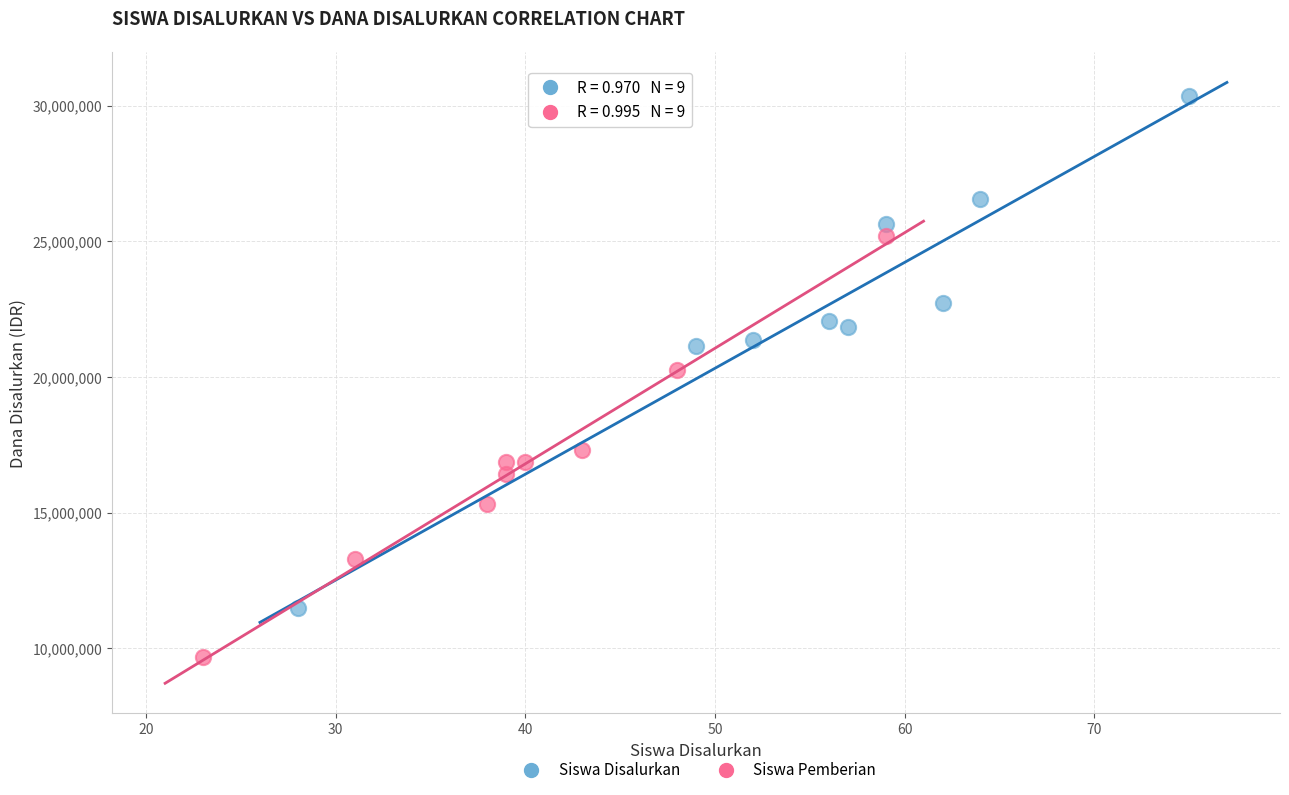

What are all the series names shown in the legend?

Siswa Disalurkan, Siswa Pemberian